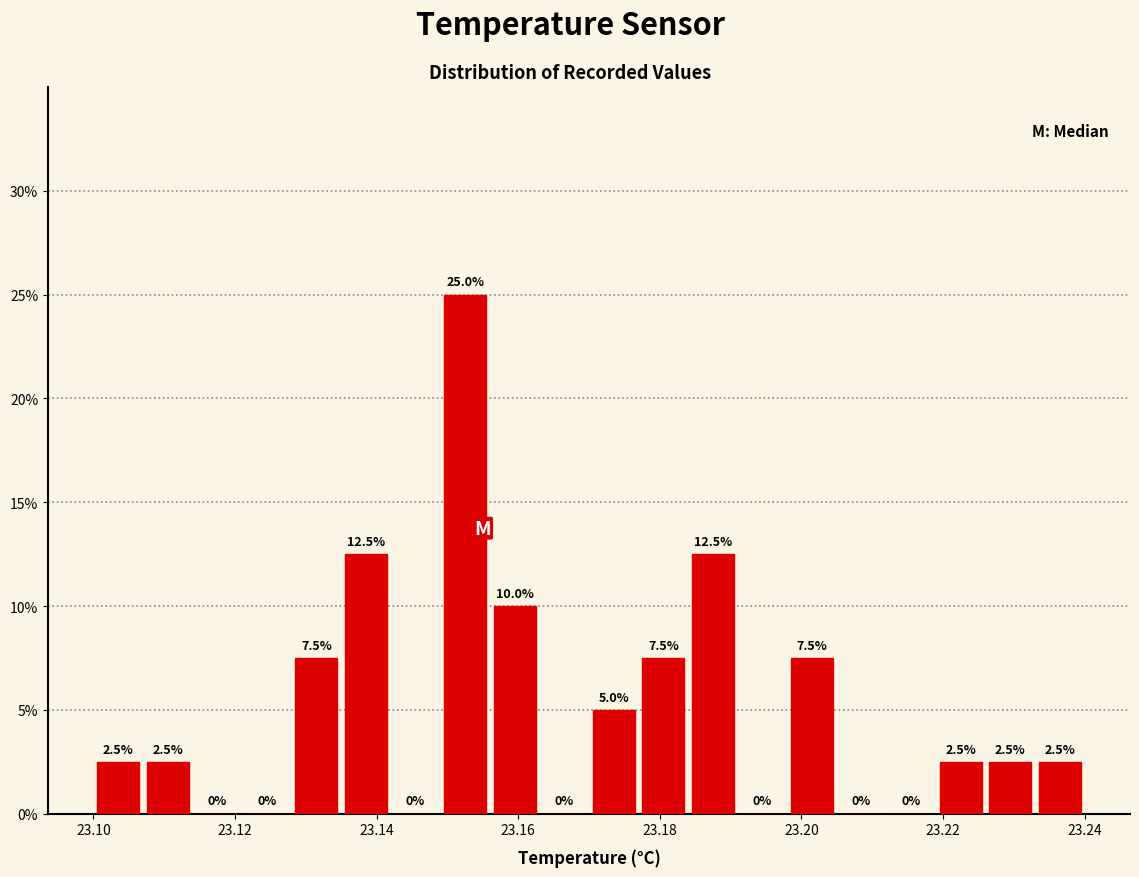

Around what value on the x-axis is the tallest bar? Give the approximate position of its centre, as read against the axis.

23.152